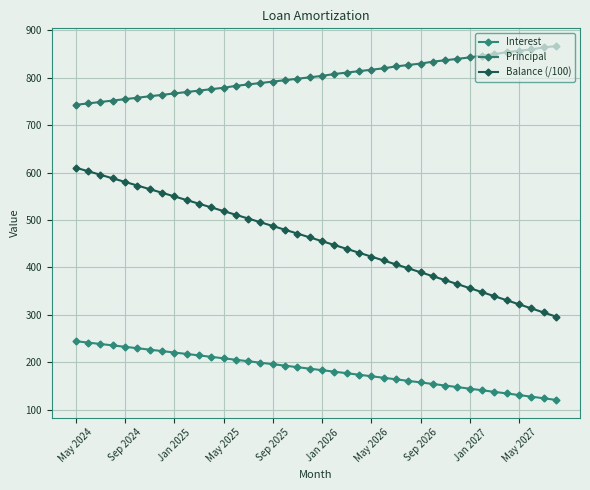

What is the average value of the Interest series?

184.2